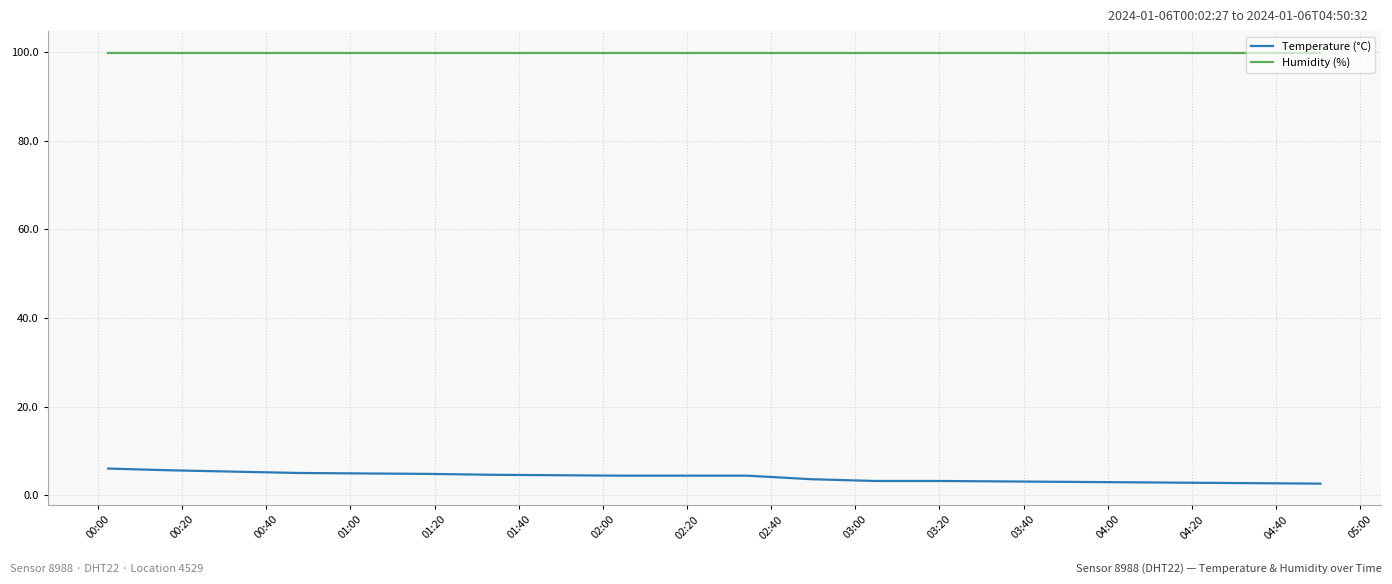

Which series has the largest total across all categories?

Humidity (%)